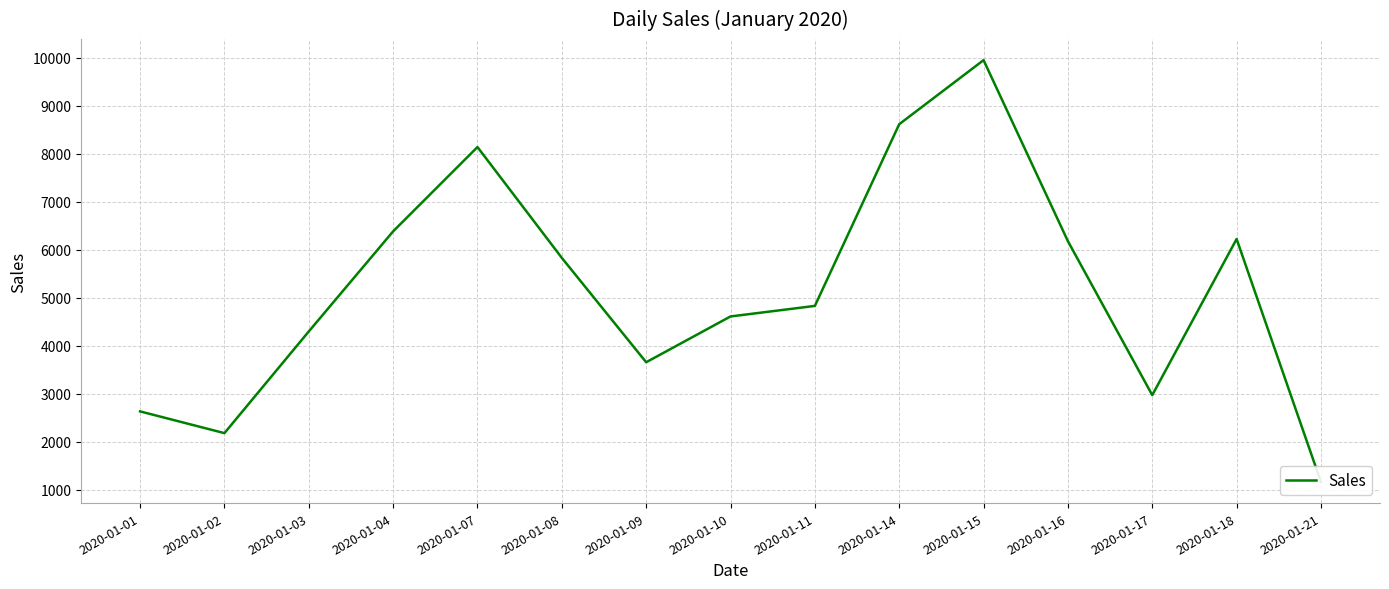

True or false: there are more than 2 points higher than both neighbors.

True